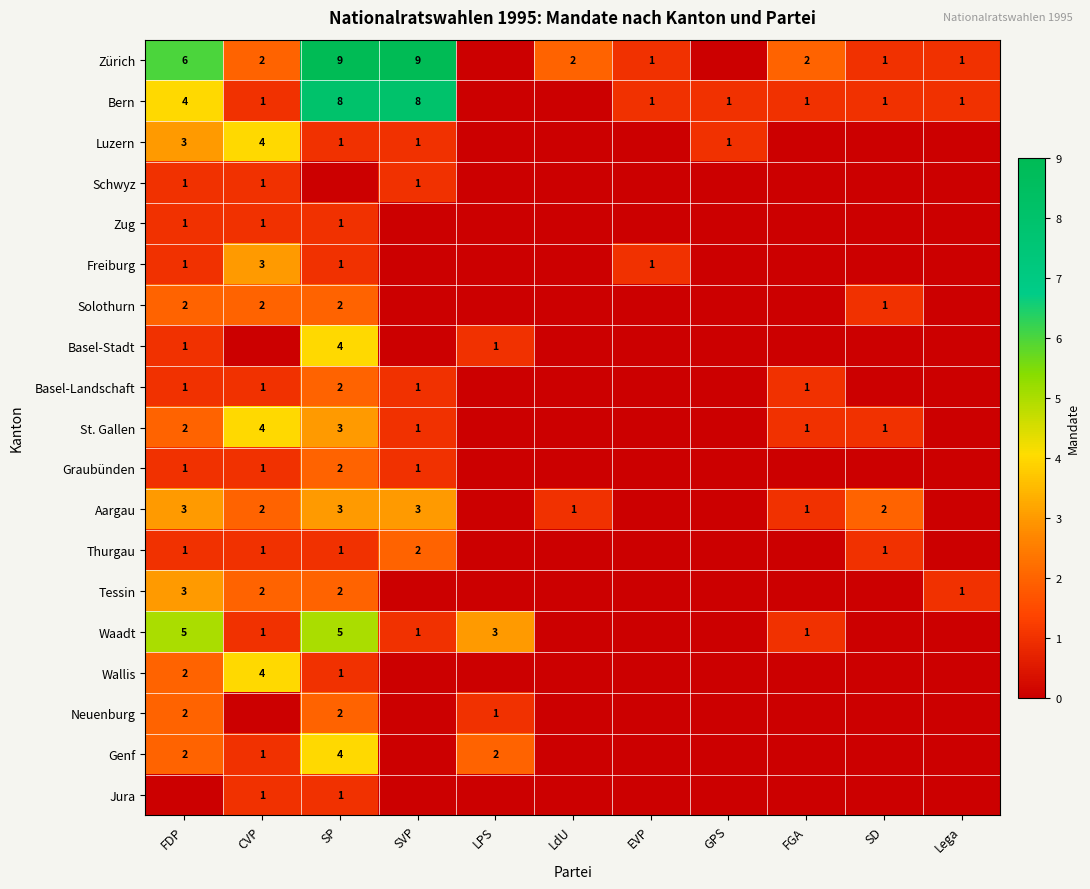

At how many categories does at least one series exceed 2?

5